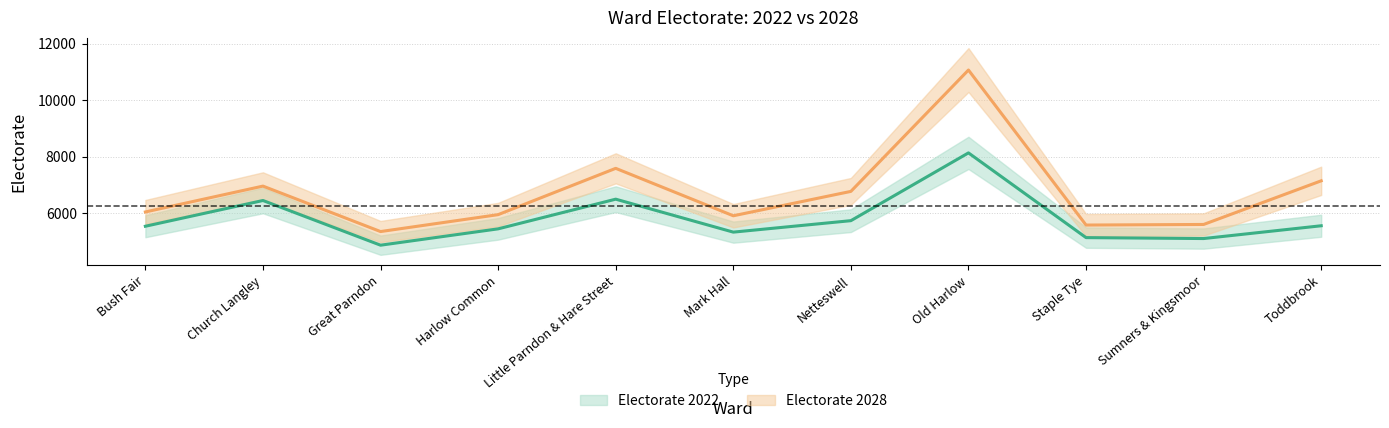

At how many categories does at least one series exceed 7728?

1